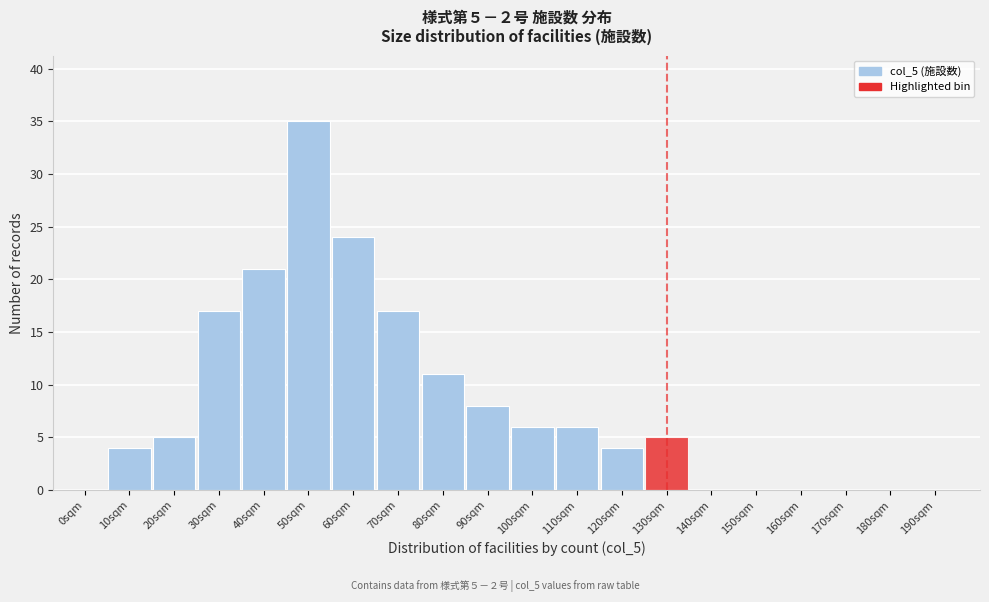

Reading left to right, what are all the values shown in this chart?

0sqm=0	10sqm=4	20sqm=5	30sqm=17	40sqm=21	50sqm=35	60sqm=24	70sqm=17	80sqm=11	90sqm=8	100sqm=6	110sqm=6	120sqm=4	130sqm=5	140sqm=0	150sqm=0	160sqm=0	170sqm=0	180sqm=0	190sqm=0